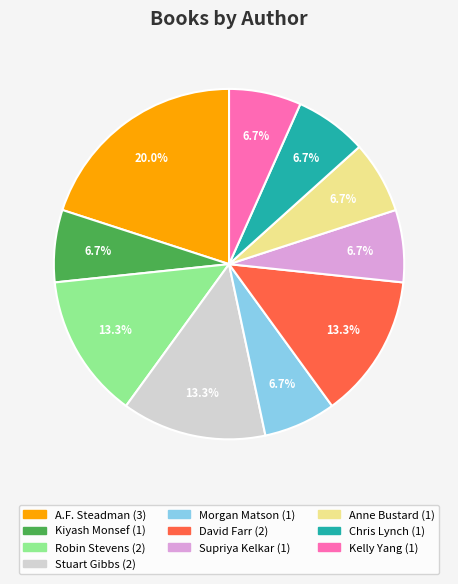

Does any single category account for the majority?

No